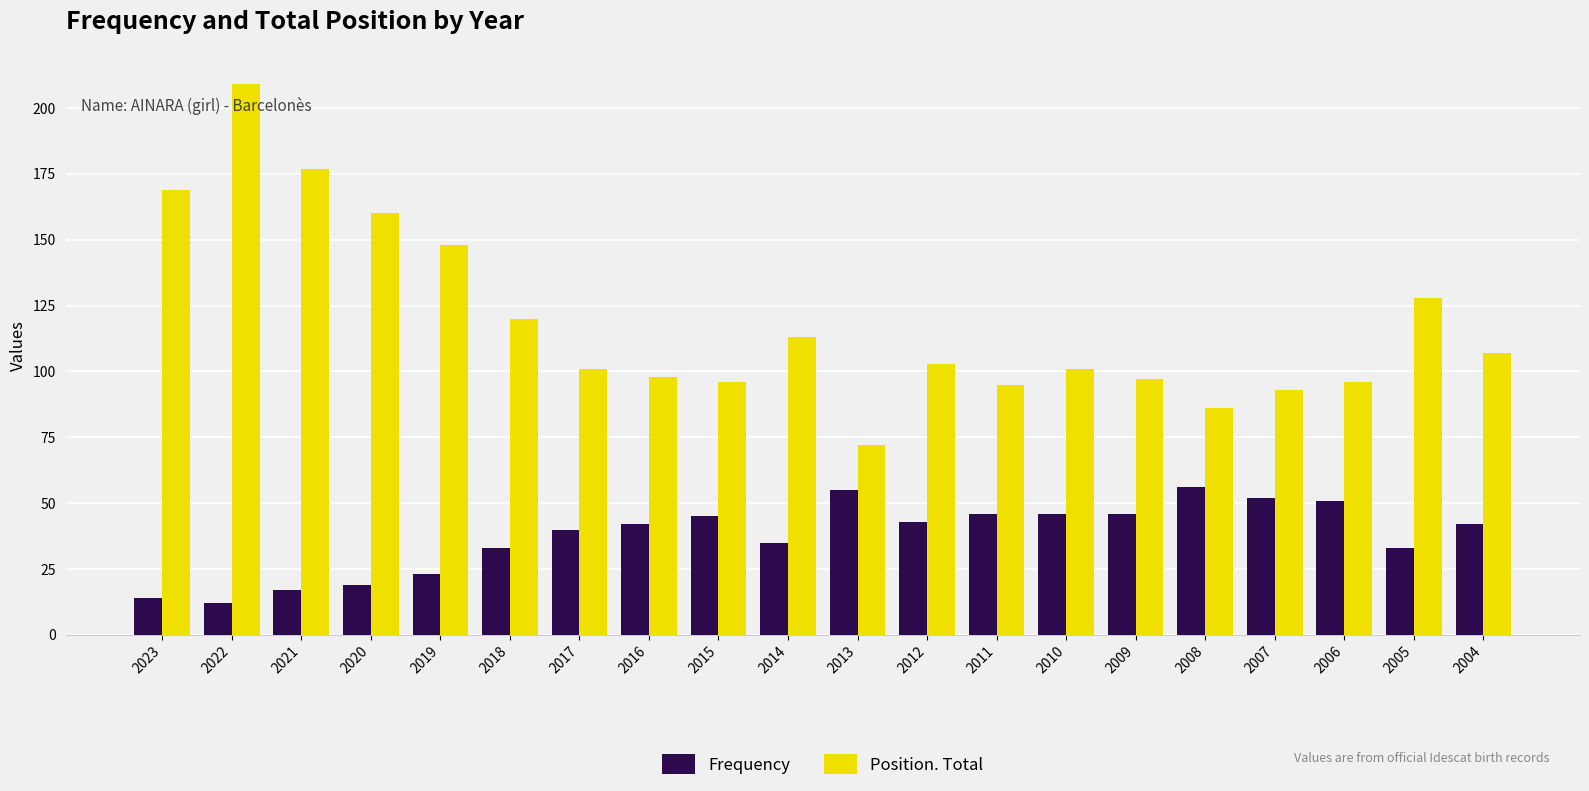

Rank the series by their average value, from lowest to highest.

Frequency, Position. Total